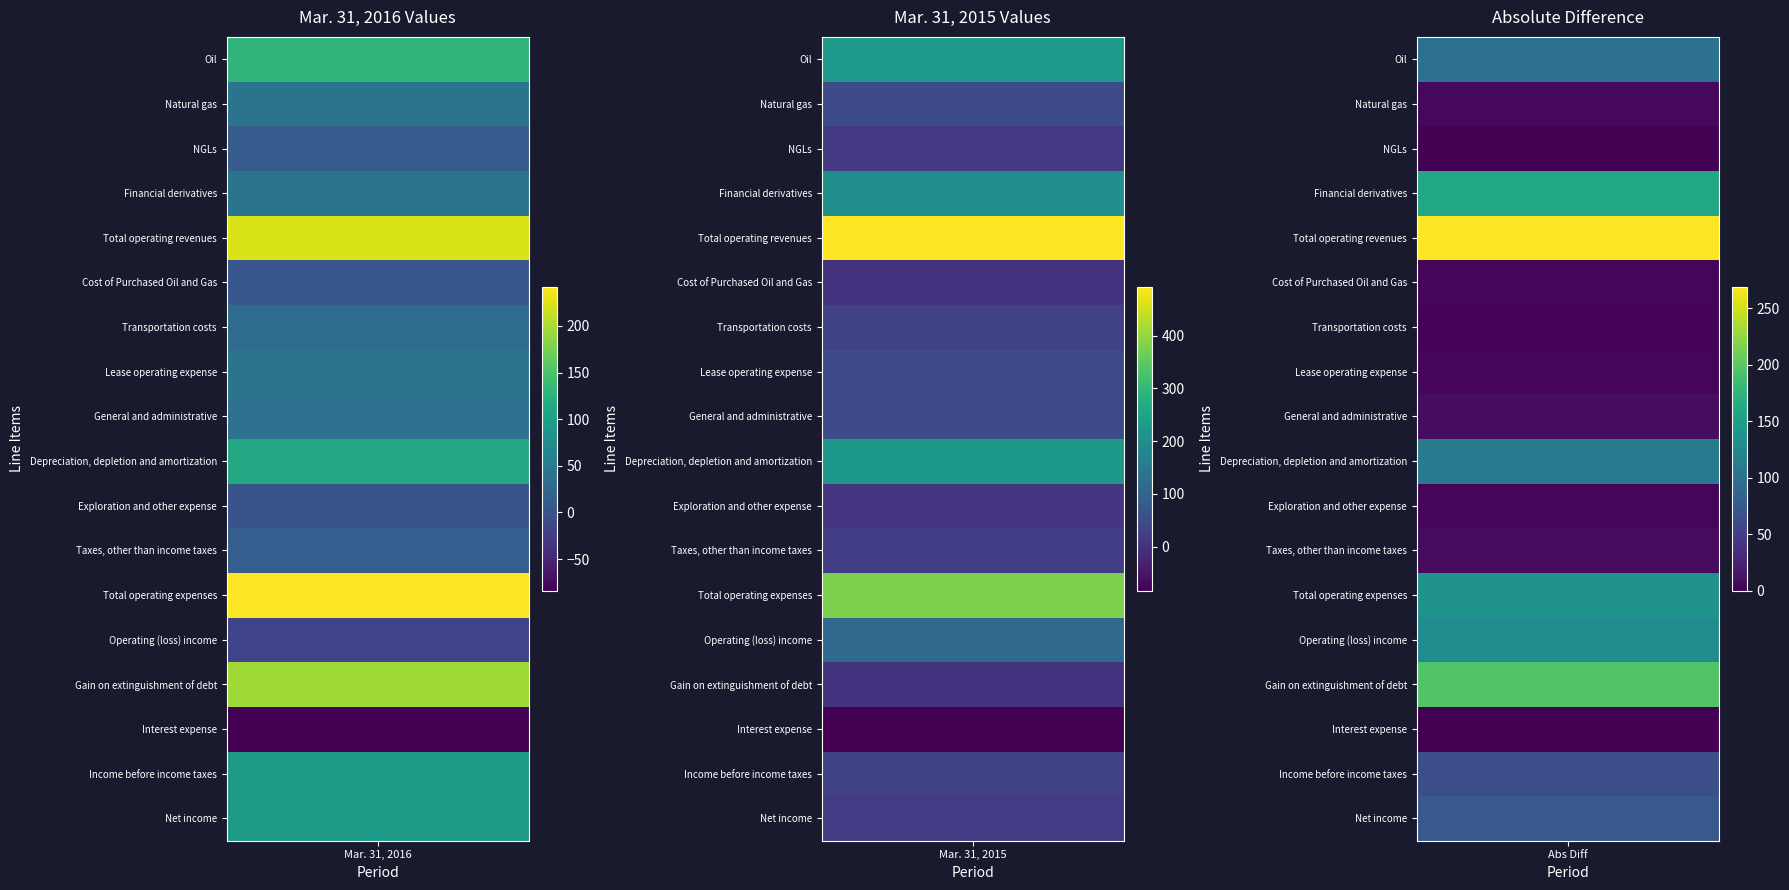

What is the highest value of the Cost of Purchased Oil and Gas series?

4